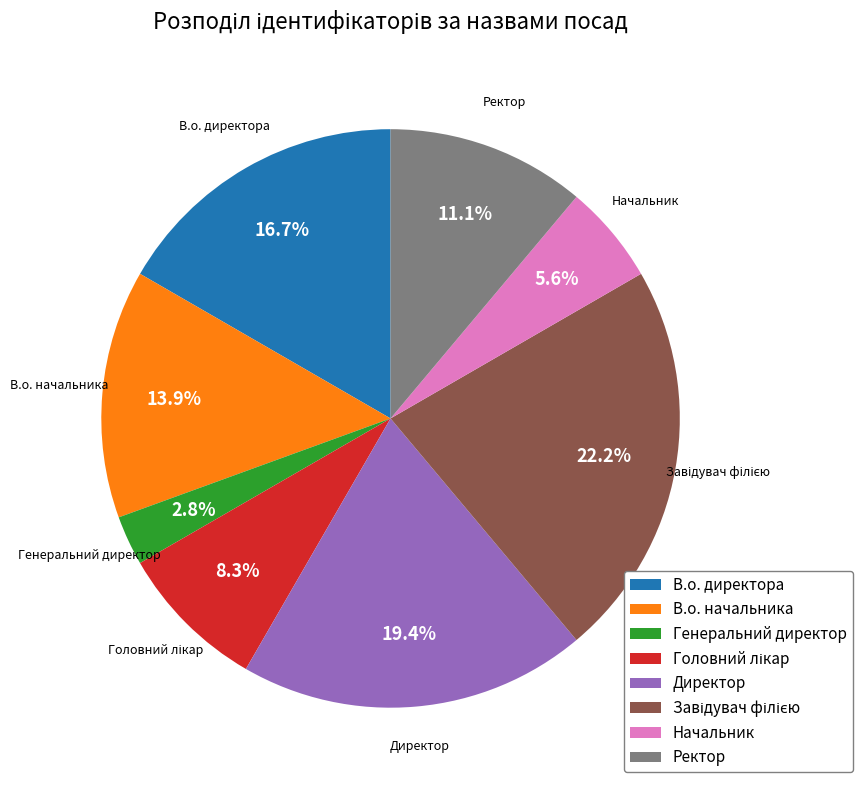

Is there a majority slice in this chart?

No